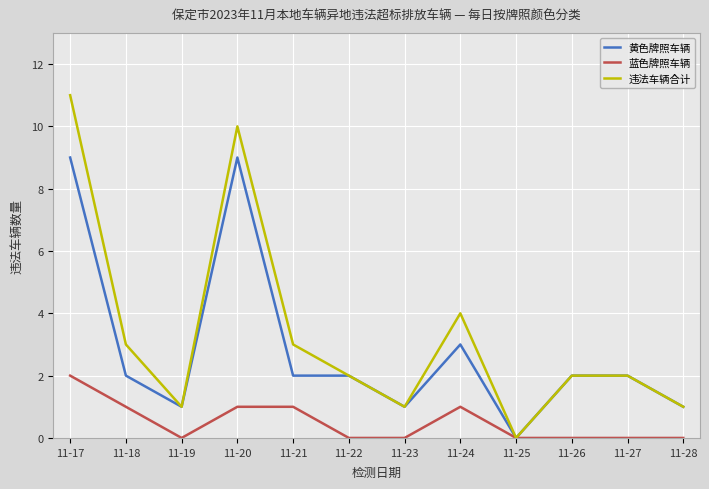

Is the value of 黄色牌照车辆 at 11-25 greater than the value of 违法车辆合计 at 11-20?

No